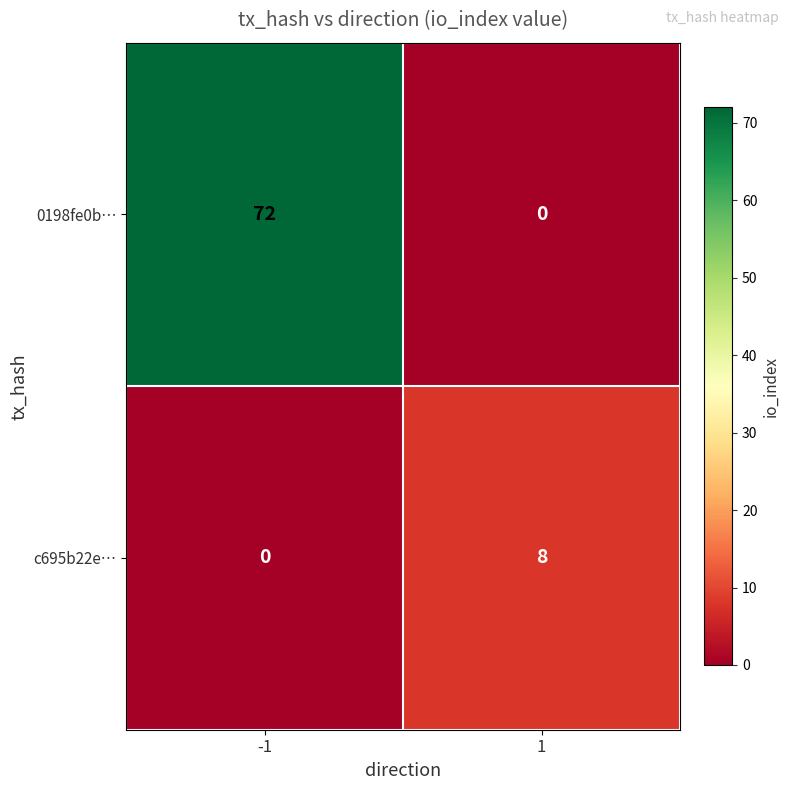

Which series has the largest total across all categories?

0198fe0b…